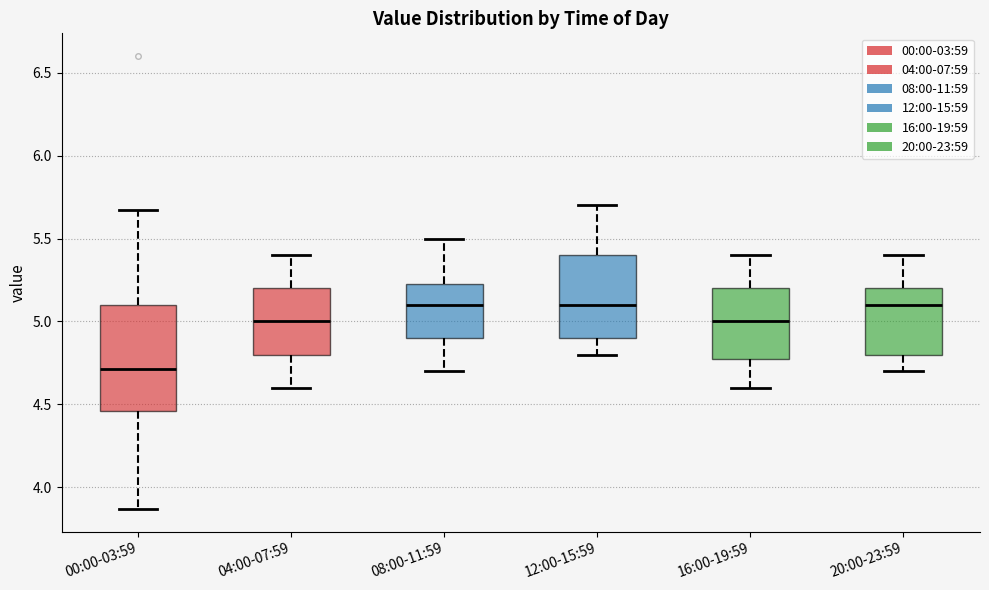

Reading left to right, read every box against the y-axis: the position of its median line, the range the box covers, and the ends of its whiskers. The values are not printed on the chart, so give them approximately, as read against the axis.

00:00-03:59: median 4.70, box 4.45 to 5.10, whiskers 3.85 to 5.65
04:00-07:59: median 5.00, box 4.80 to 5.20, whiskers 4.60 to 5.40
08:00-11:59: median 5.10, box 4.90 to 5.25, whiskers 4.70 to 5.50
12:00-15:59: median 5.10, box 4.90 to 5.40, whiskers 4.80 to 5.70
16:00-19:59: median 5.00, box 4.80 to 5.20, whiskers 4.60 to 5.40
20:00-23:59: median 5.10, box 4.80 to 5.20, whiskers 4.70 to 5.40